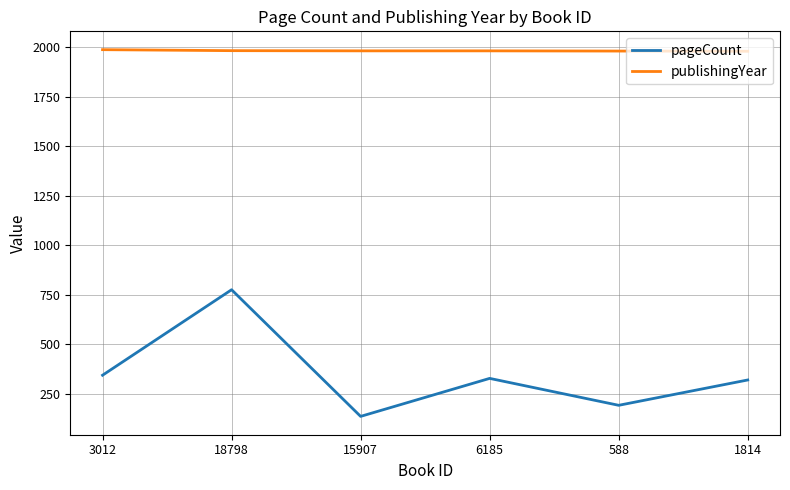

What is the maximum value for publishingYear?

1989